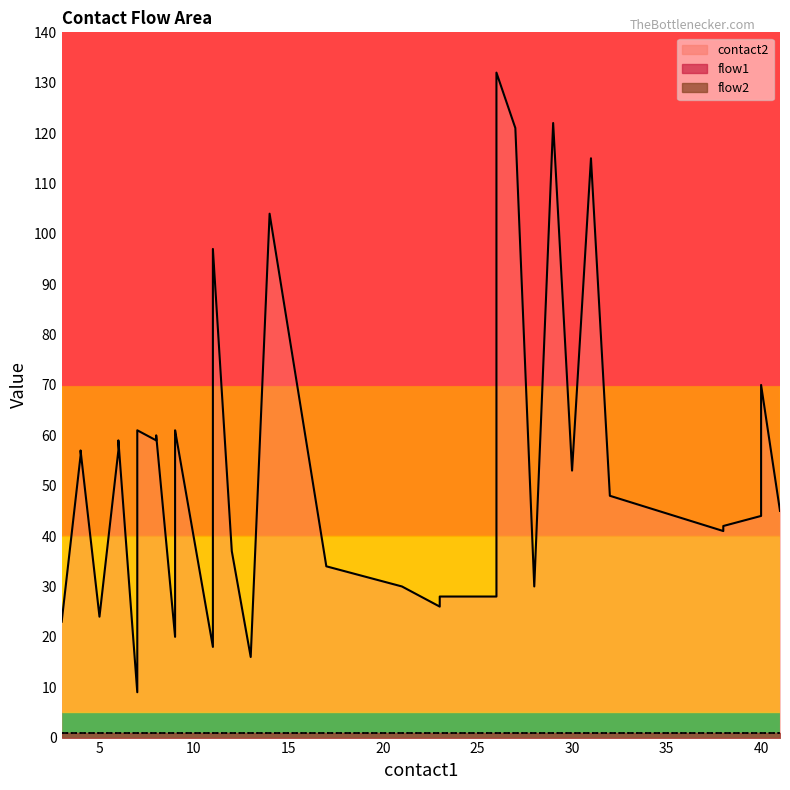

Between 5 and 6, which series saw the biggest shift?

contact2